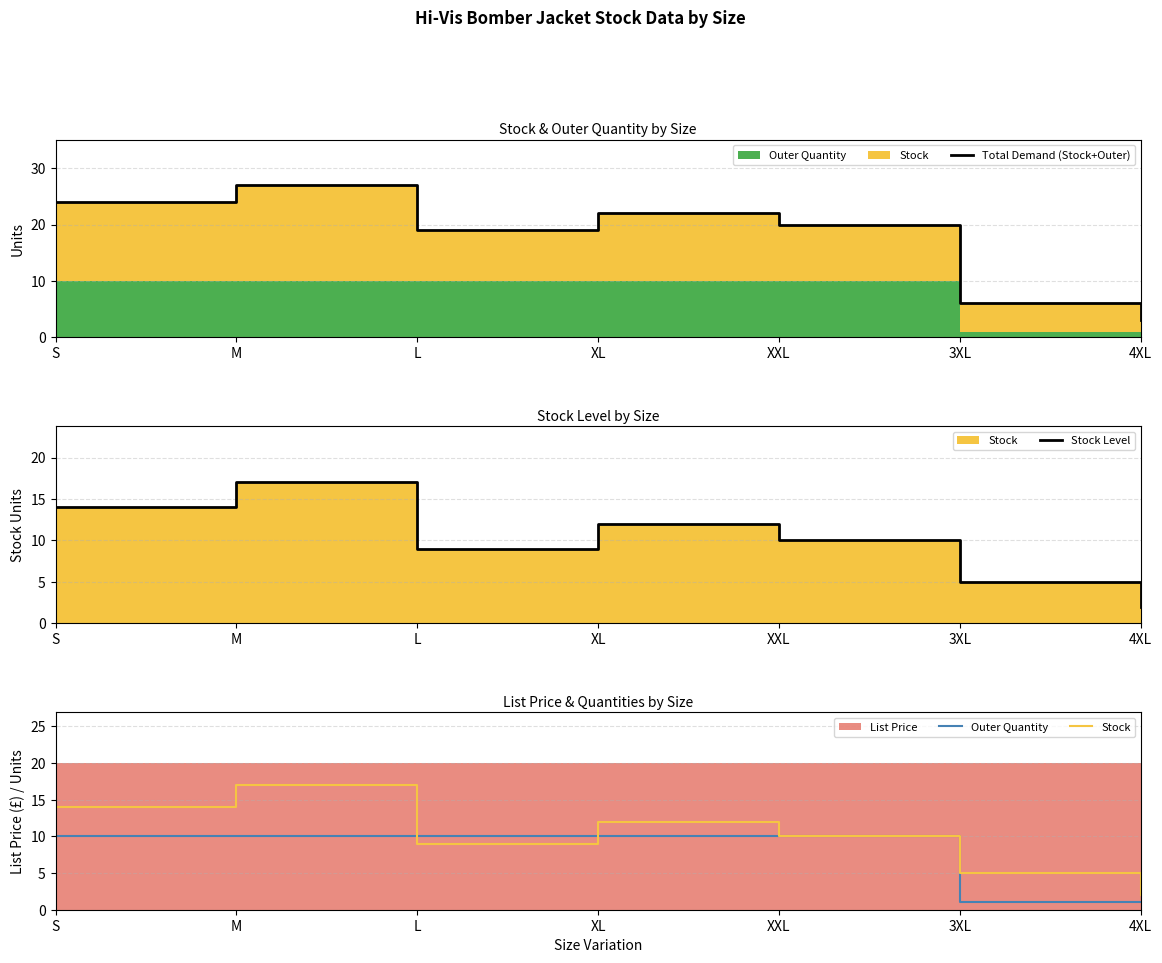

Reading left to right, list all the values displayed in this chart.

Total Demand (Stock+Outer): 24	27	19	22	20	6	3
Stock Level: 14	17	9	12	10	5	2
Outer Quantity: 10	10	10	10	10	1	1
Stock: 14	17	9	12	10	5	2